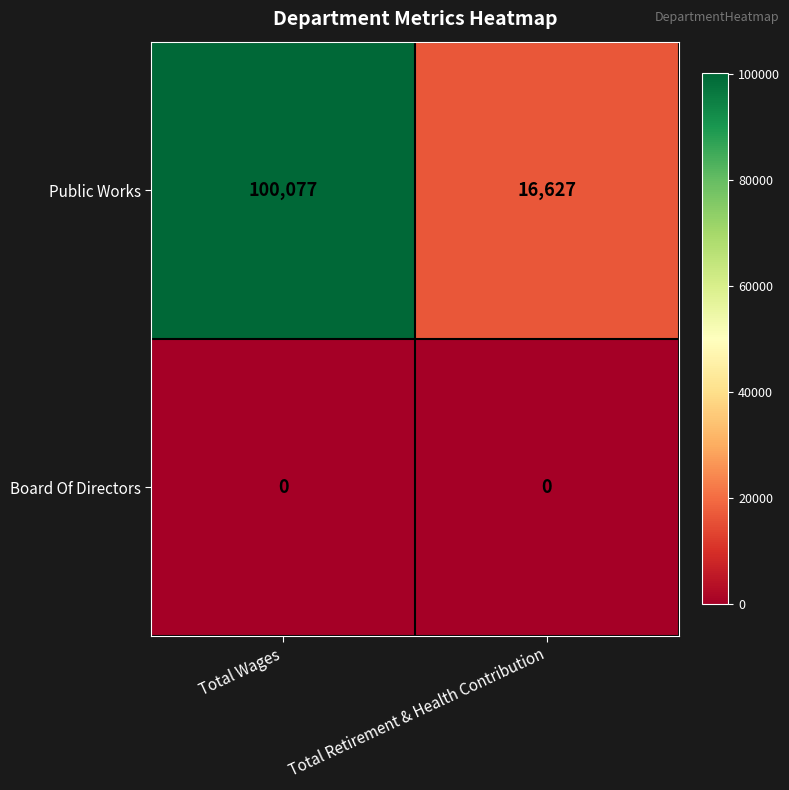

At which label does Public Works reach its minimum?

Total Retirement & Health Contribution